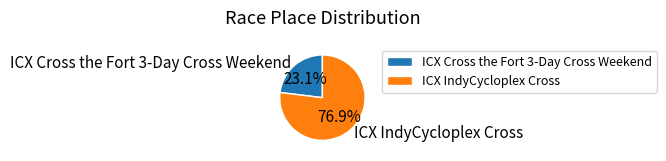

To the nearest percent, what is the difference between the largest and smallest slice percentages?

54%